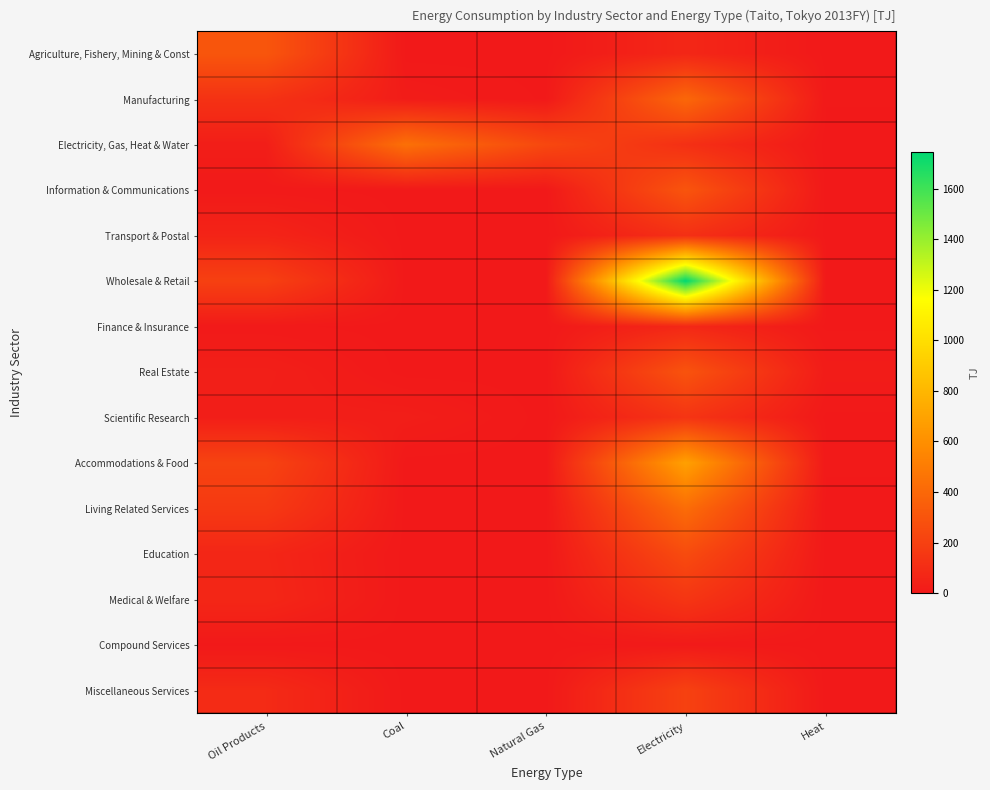

Reading right to left, transcribe all the data shown in this chart.

Agriculture, Fishery, Mining & Const: Heat=0.7	Electricity=70.5	Natural Gas=0.0	Coal=0.0	Oil Products=306.2
Manufacturing: Heat=4.1	Electricity=398.3	Natural Gas=2.2	Coal=17.8	Oil Products=125.1
Electricity, Gas, Heat & Water: Heat=0.3	Electricity=114.6	Natural Gas=236.4	Coal=441.6	Oil Products=26.3
Information & Communications: Heat=1.0	Electricity=301.5	Natural Gas=0.0	Coal=0.0	Oil Products=5.9
Transport & Postal: Heat=1.5	Electricity=114.6	Natural Gas=0.0	Coal=0.0	Oil Products=56.3
Wholesale & Retail: Heat=2.1	Electricity=1746.7	Natural Gas=0.0	Coal=0.0	Oil Products=200.8
Finance & Insurance: Heat=1.8	Electricity=75.8	Natural Gas=0.0	Coal=0.0	Oil Products=5.3
Real Estate: Heat=17.3	Electricity=293.9	Natural Gas=0.0	Coal=0.0	Oil Products=33.2
Scientific Research: Heat=1.5	Electricity=138.7	Natural Gas=0.0	Coal=26.7	Oil Products=28.2
Accommodations & Food: Heat=4.8	Electricity=686.1	Natural Gas=0.0	Coal=0.0	Oil Products=215.6
Living Related Services: Heat=0.5	Electricity=423.3	Natural Gas=0.0	Coal=0.0	Oil Products=164.5
Education: Heat=1.1	Electricity=255.1	Natural Gas=0.0	Coal=0.0	Oil Products=65.9
Medical & Welfare: Heat=0.3	Electricity=144.9	Natural Gas=0.0	Coal=0.0	Oil Products=70.7
Compound Services: Heat=0.0	Electricity=6.5	Natural Gas=0.0	Coal=0.0	Oil Products=0.9
Miscellaneous Services: Heat=0.3	Electricity=204.0	Natural Gas=0.3	Coal=0.0	Oil Products=88.9